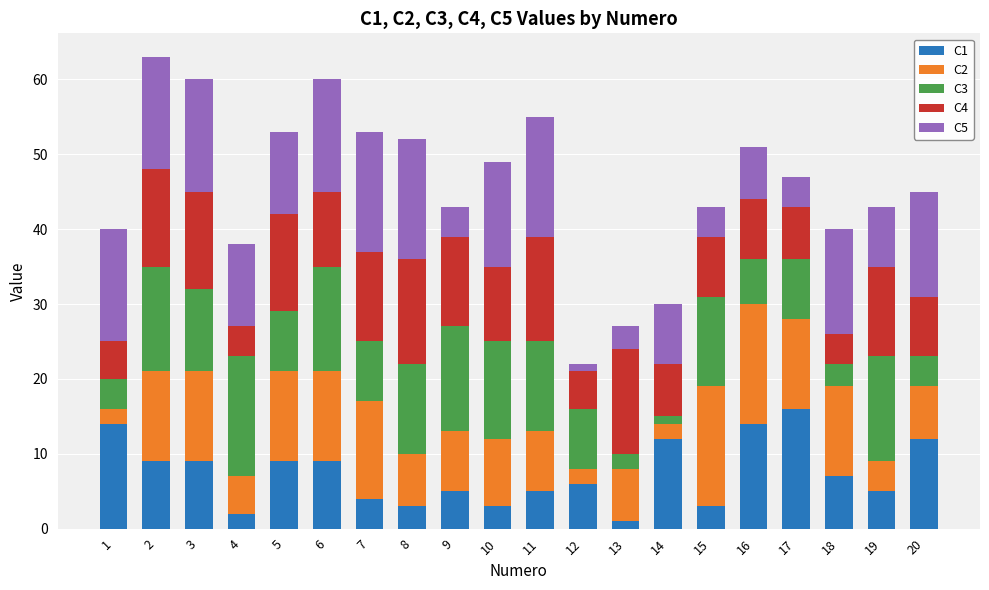

What is the total value across all series at 18?

40